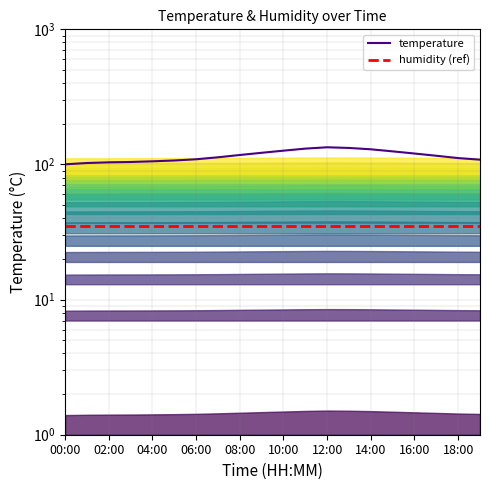

What is the sum of the humidity (ref) values at 14:00 and 18:00?

69.9